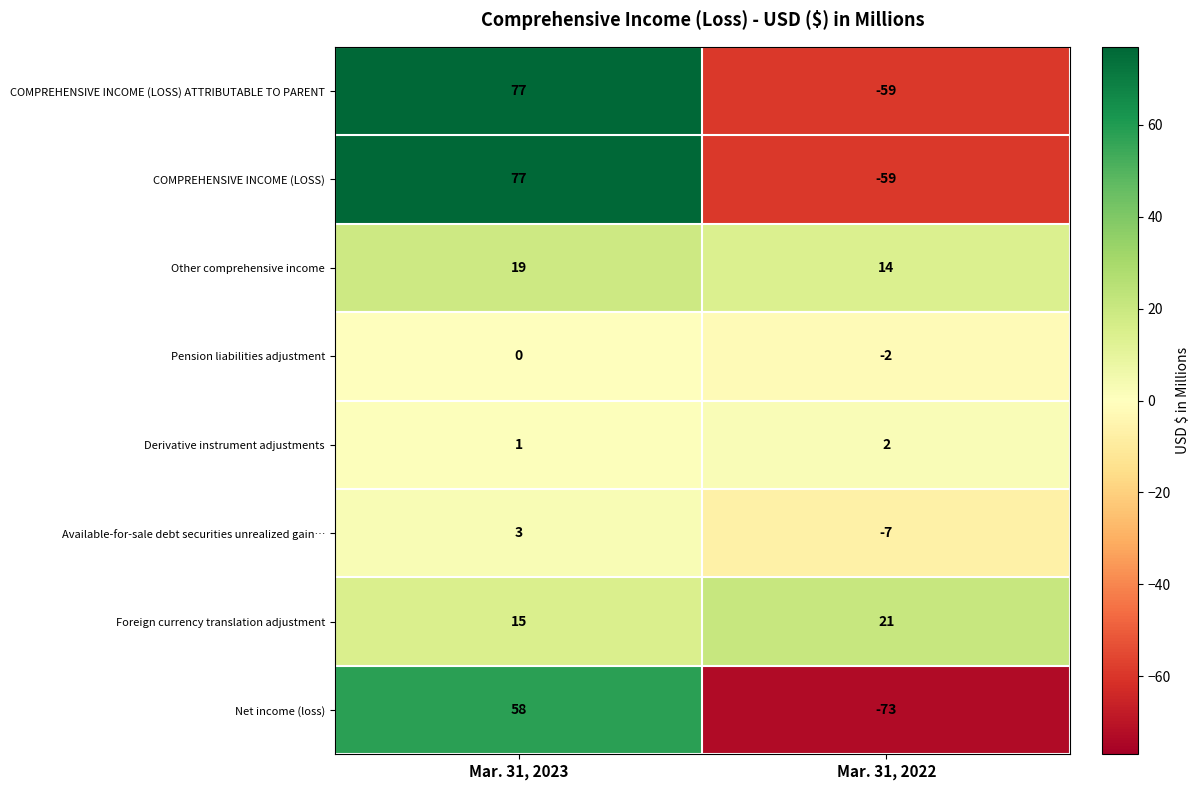

List the labels in order of Derivative instrument adjustments value, smallest first.

Mar. 31, 2023, Mar. 31, 2022